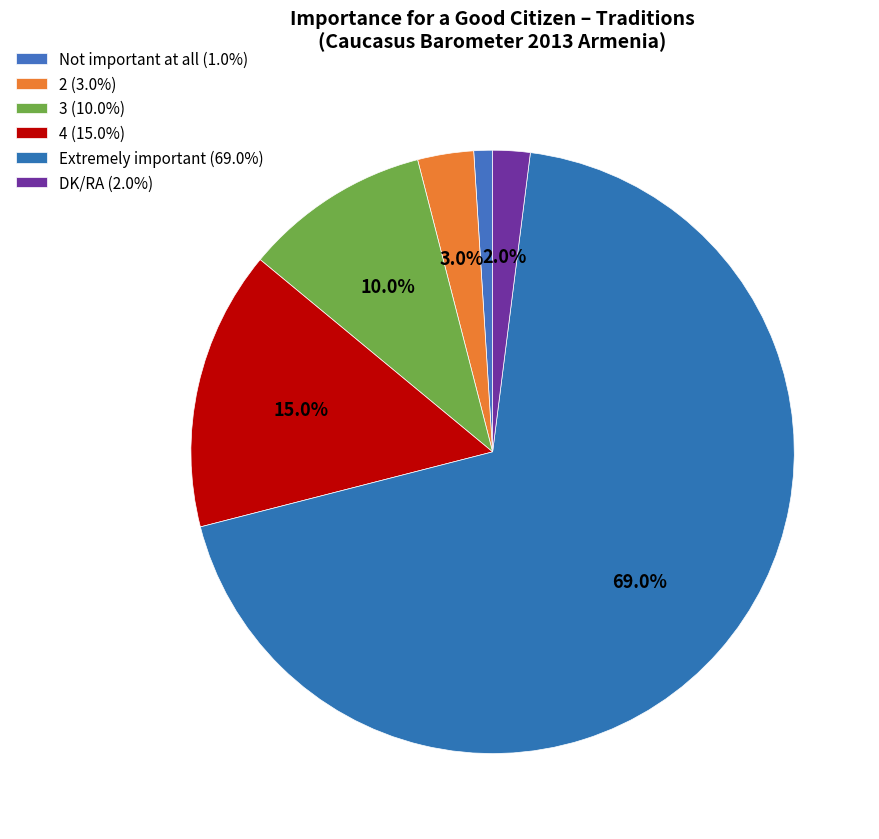

What percentage is the 2 slice, to the nearest percent?

3%